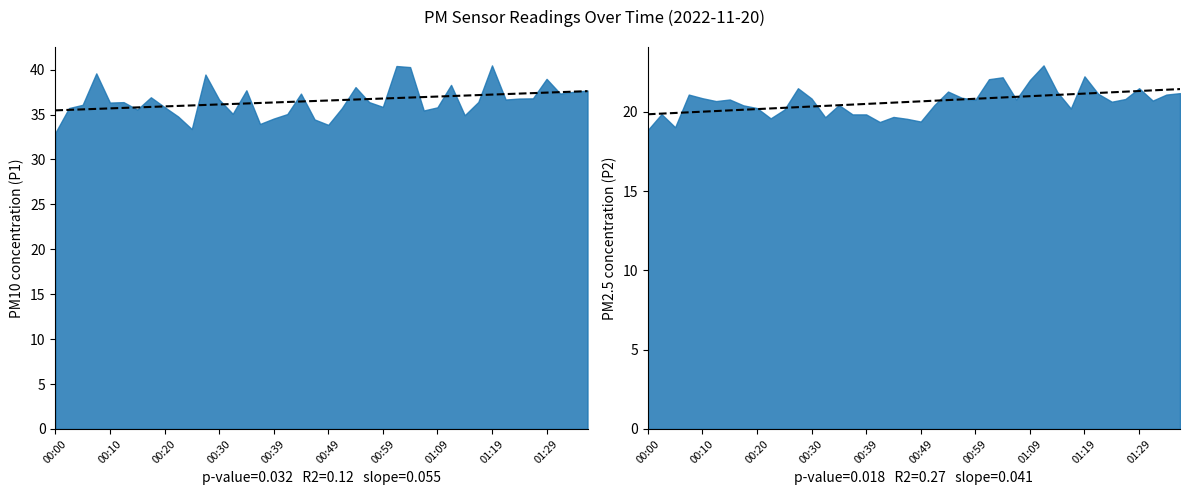

Is it true that P1 equals 13.6 at 00:12?

False